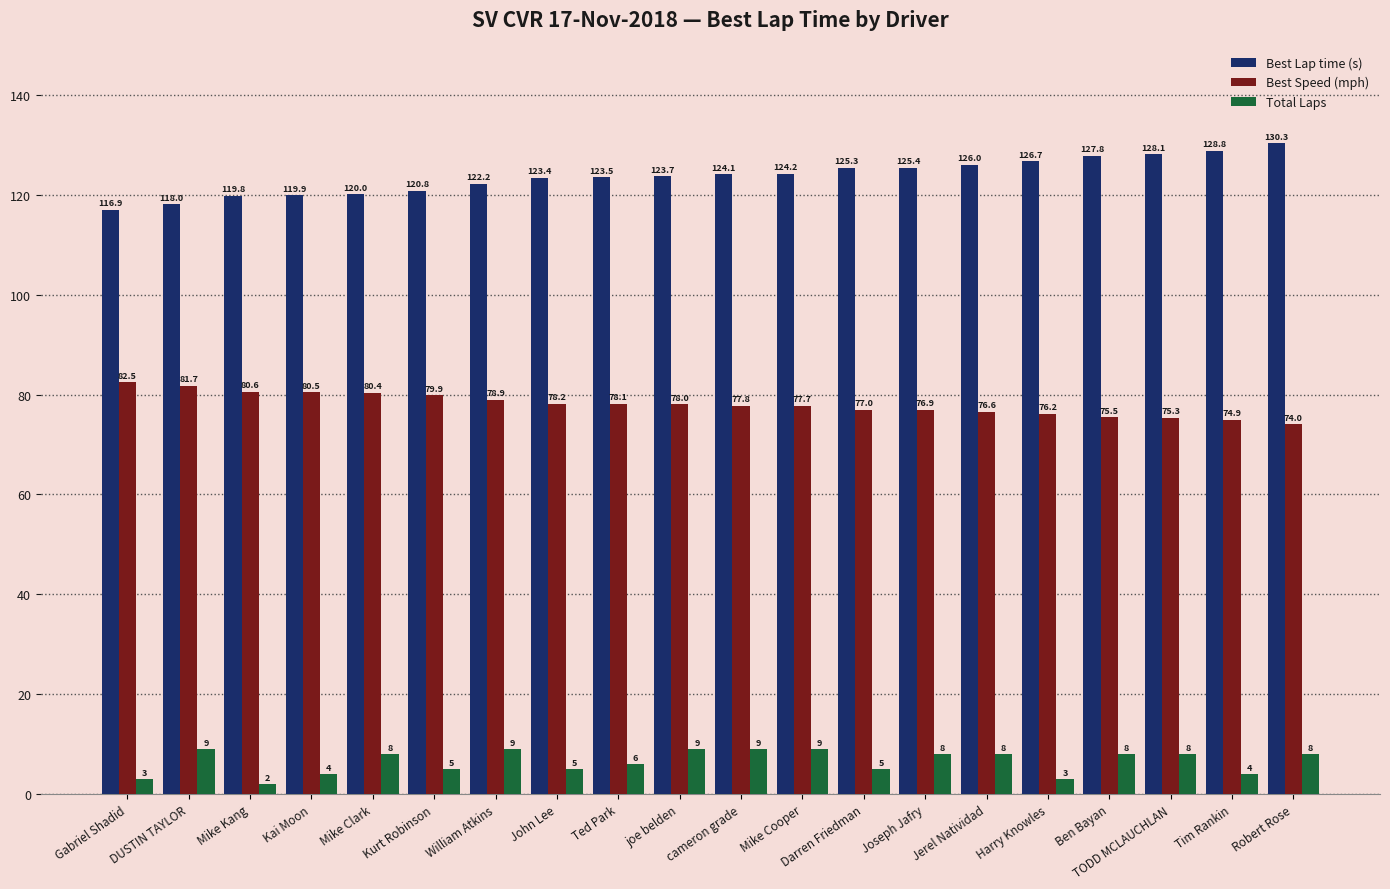

How many bars are there in total?

60